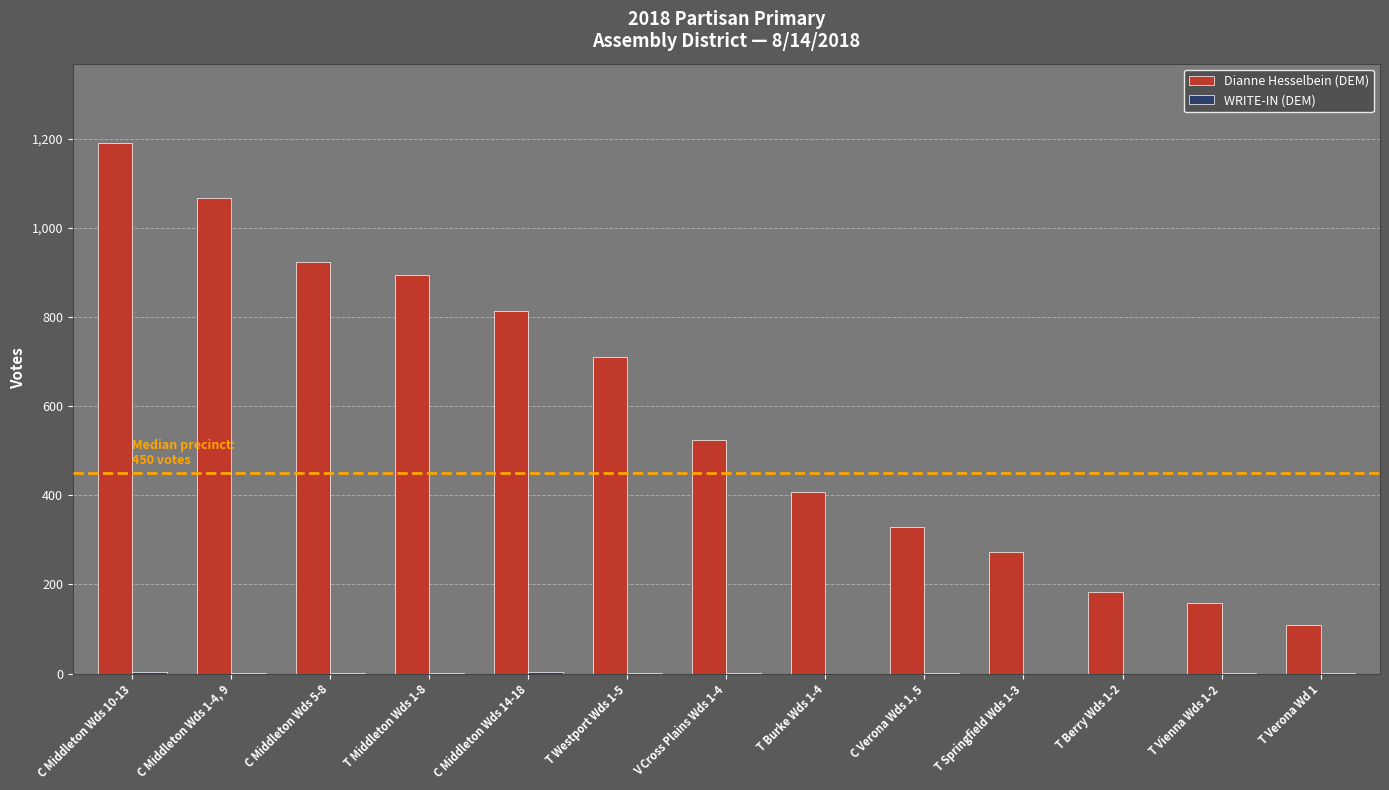

What is the sum of all Dianne Hesselbein (DEM) values?

7583